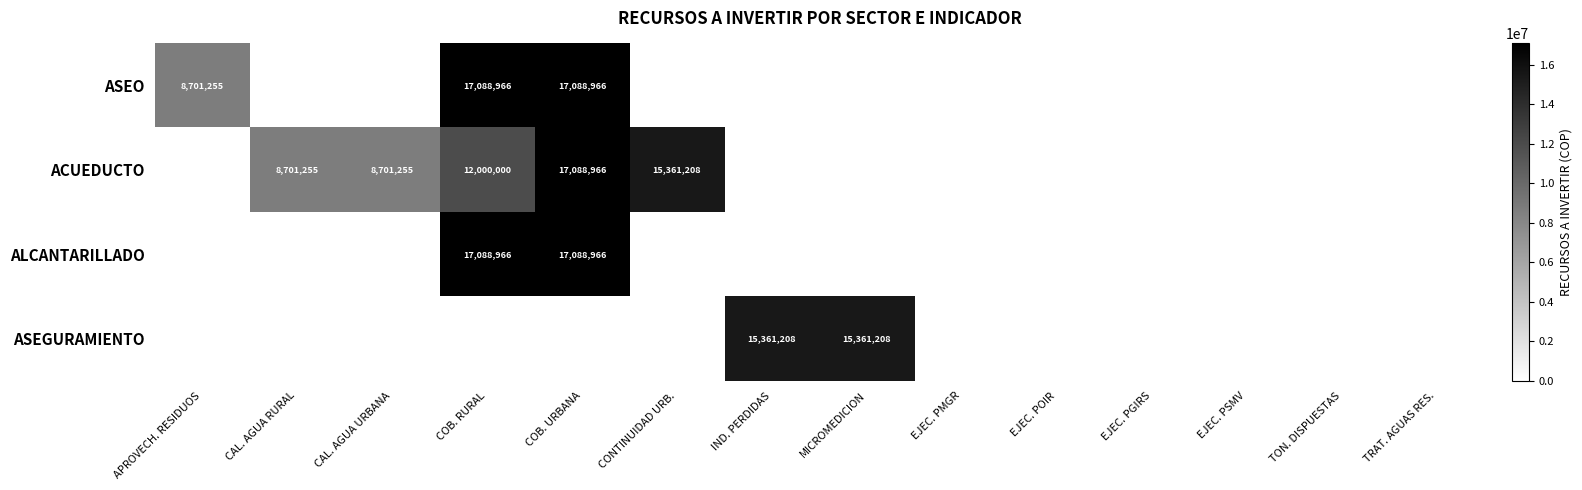

The ACUEDUCTO series shows 8701255 at CAL. AGUA RURAL. True or false?

True